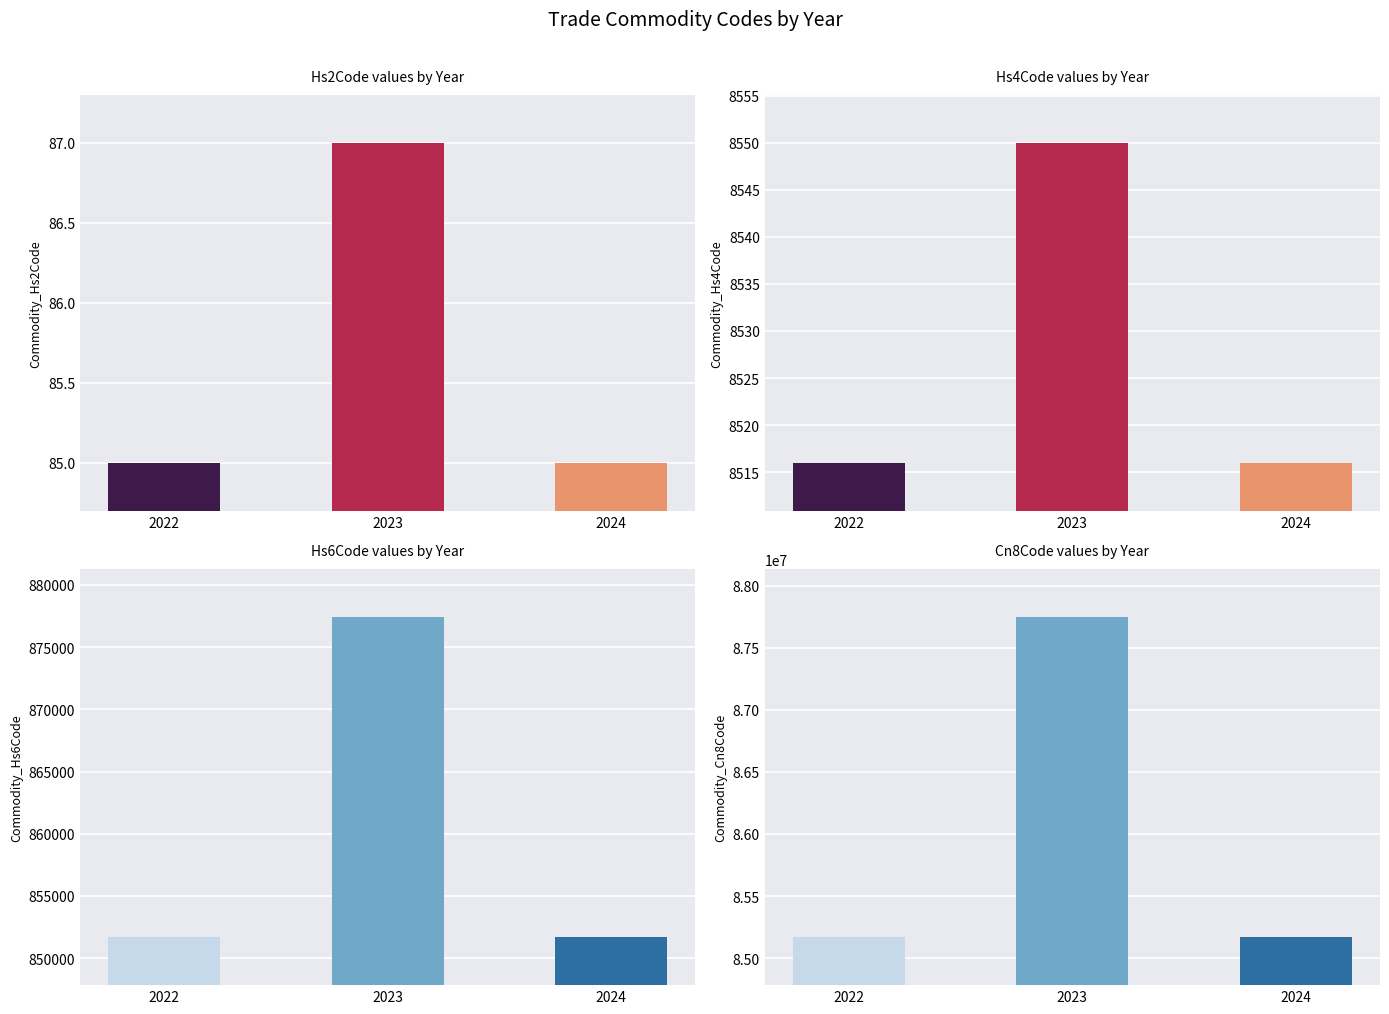

Which series changed the most between 2022 and 2023?

Commodity_Cn8Code